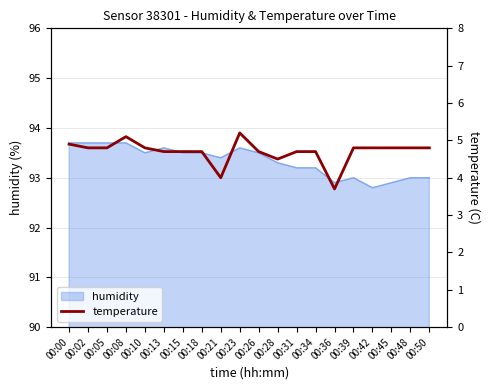

What is the minimum value shown in the chart?

3.7